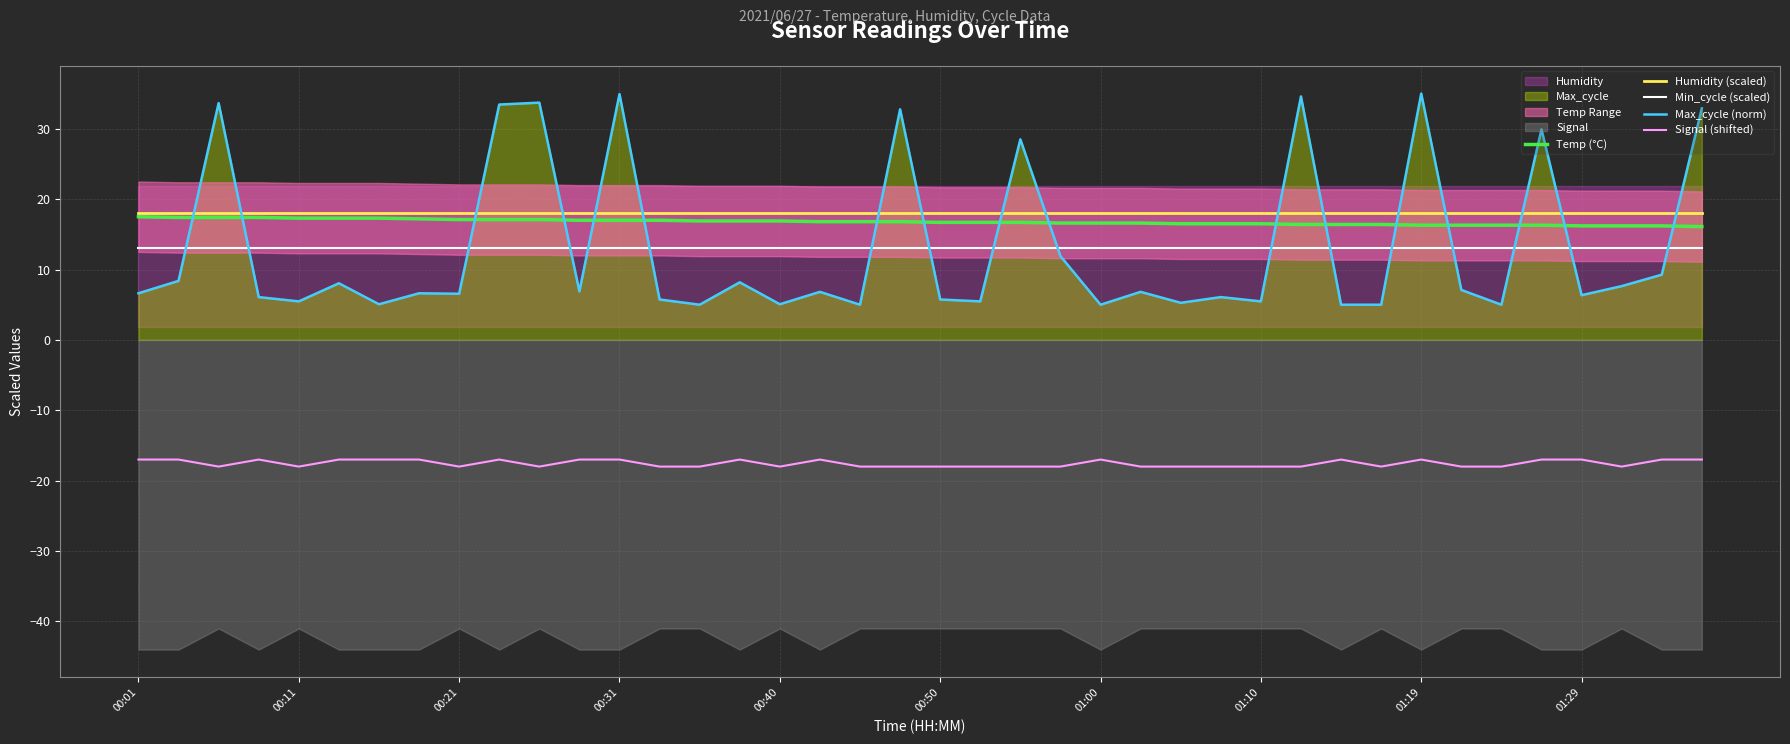

What is the highest value of the Humidity (scaled) series?

18.0